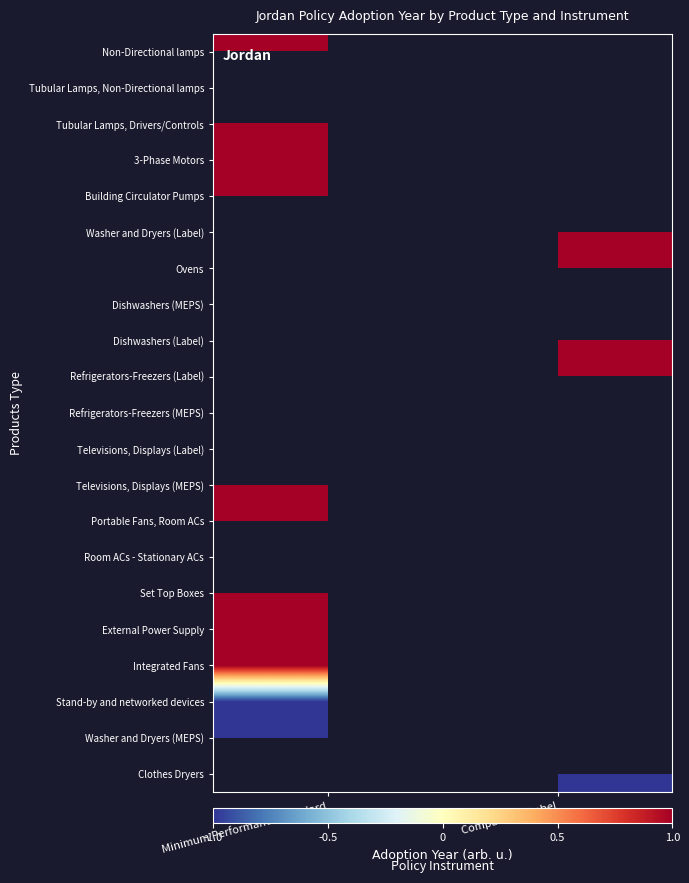

Which label corresponds to the largest value in the chart?

Minimum Performance Standard